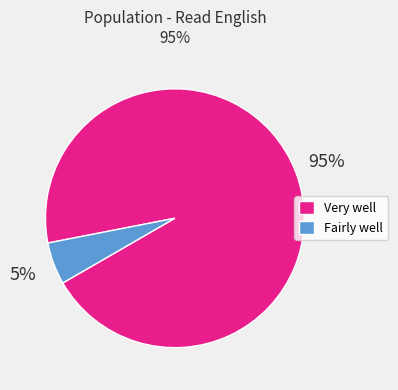

Is it true that Very well is 95% of the pie?

True